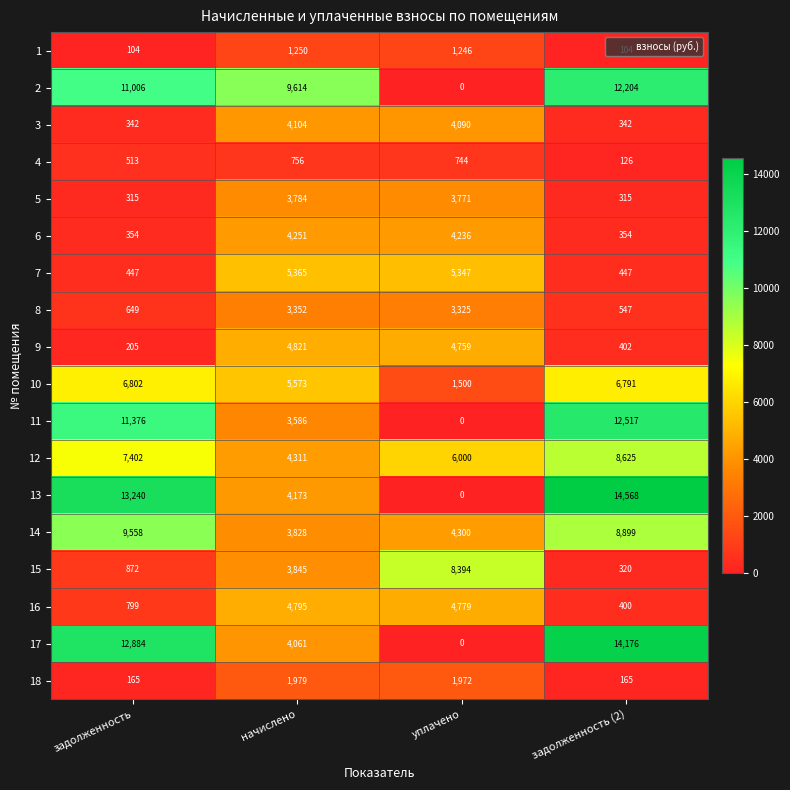

Read the 18 value at задолженность (2), to the nearest 50.

150